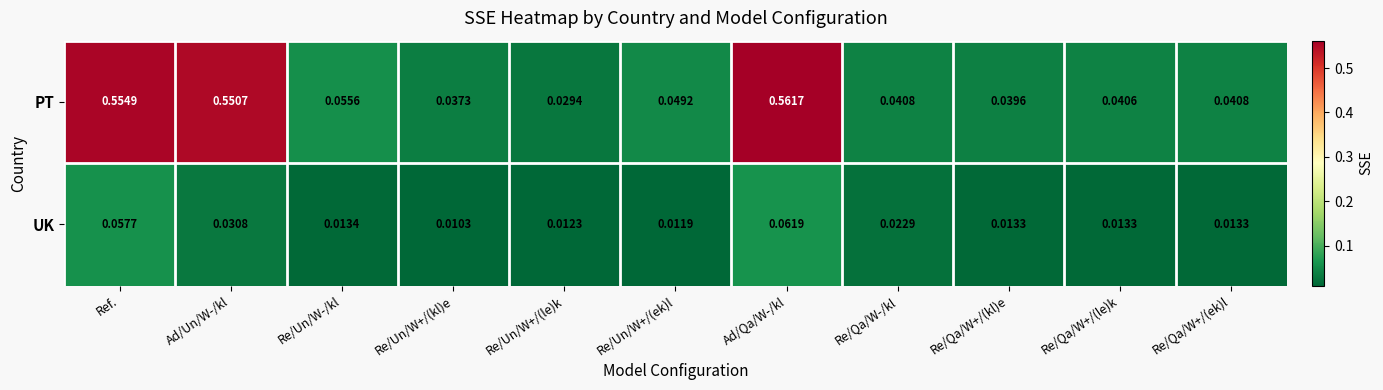

Which series has the largest total across all categories?

PT